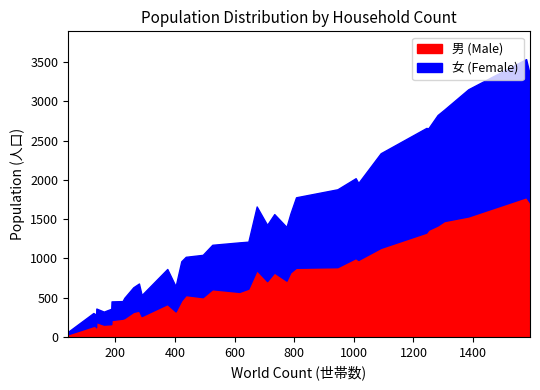

True or false: 人口 has more than 2 points higher than both neighbors.

True